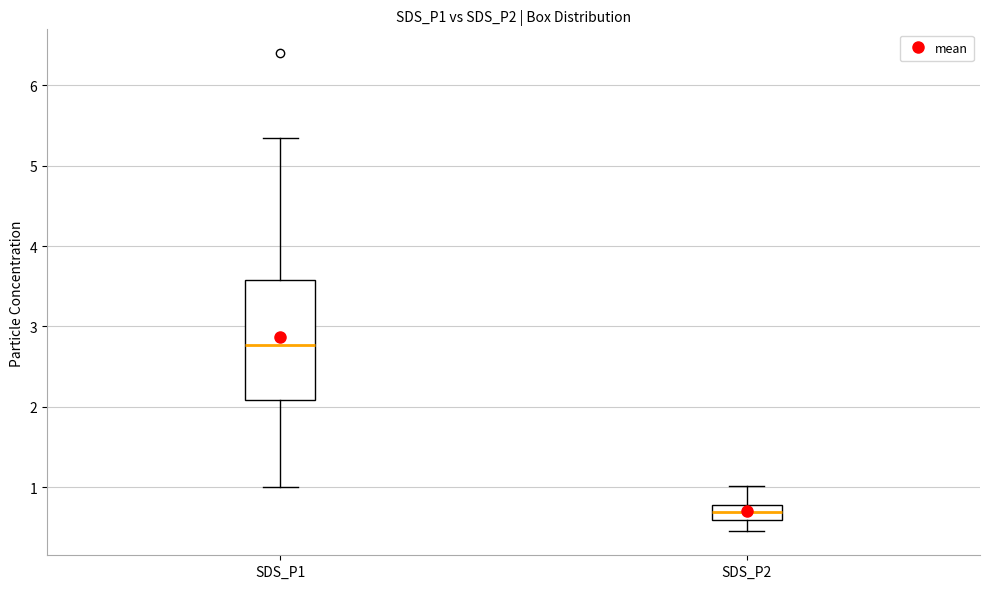

Reading left to right, transcribe this box plot: for each box, give where its median line is, the range the box spans, and where its two whiskers end, as read against the y-axis. The values are not printed on the chart, so give them approximately, as read against the axis.

SDS_P1: median 2.8, box 2.1 to 3.6, whiskers 1.0 to 5.4
SDS_P2: median 0.7, box 0.6 to 0.8, whiskers 0.5 to 1.0